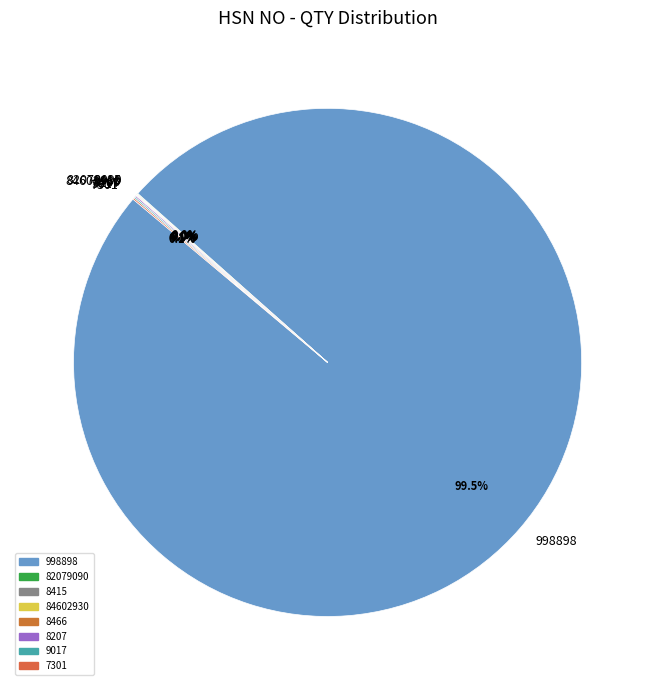

Which slice represents more than half of the pie?

998898